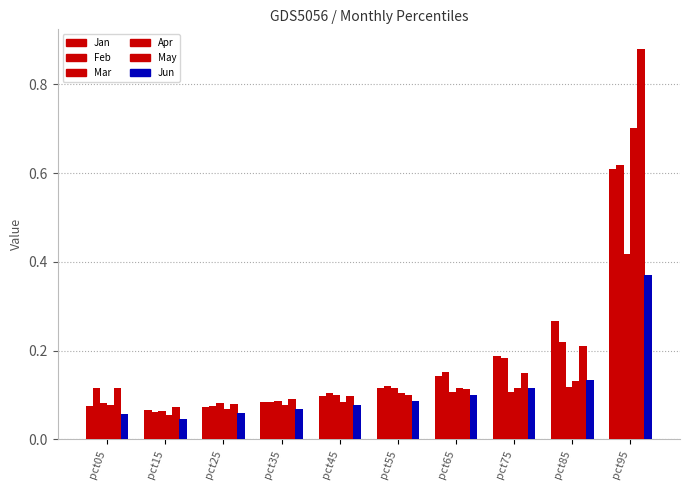

Are the bars grouped side by side (vs. stacked)?

Yes